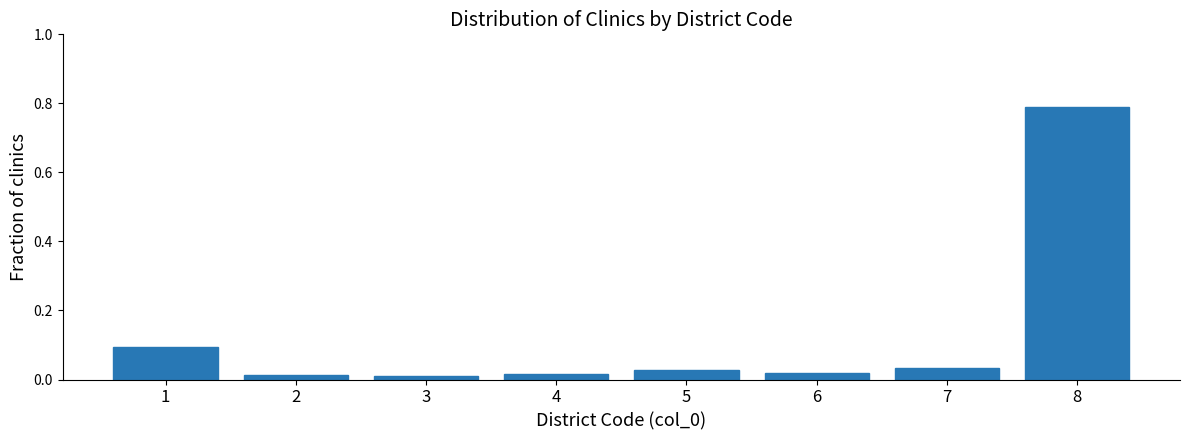

True or false: the data shows 0.1 at 1.

True